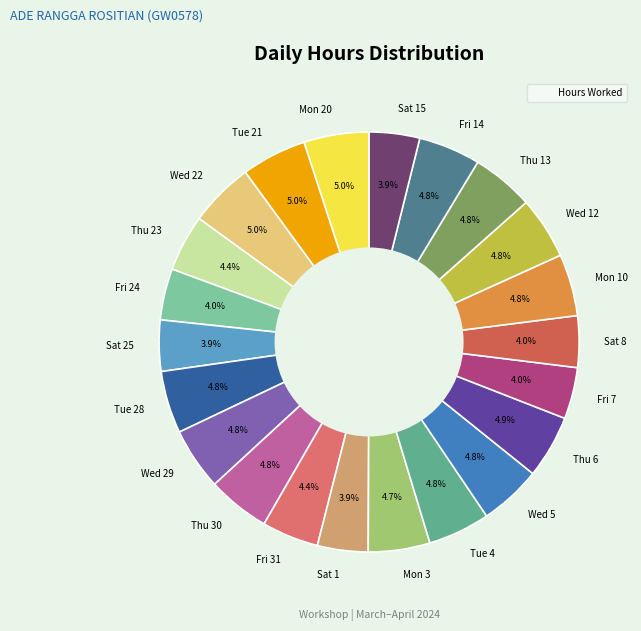

What percentage is NOT represented by Thu 13?

95.2%